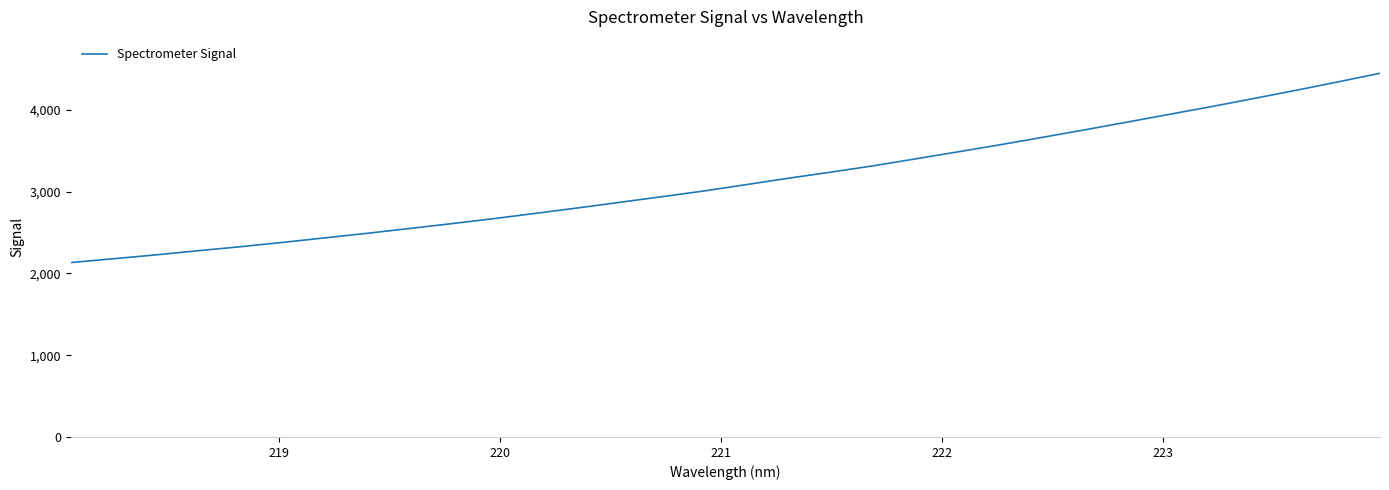

What is the average value?

3135.6